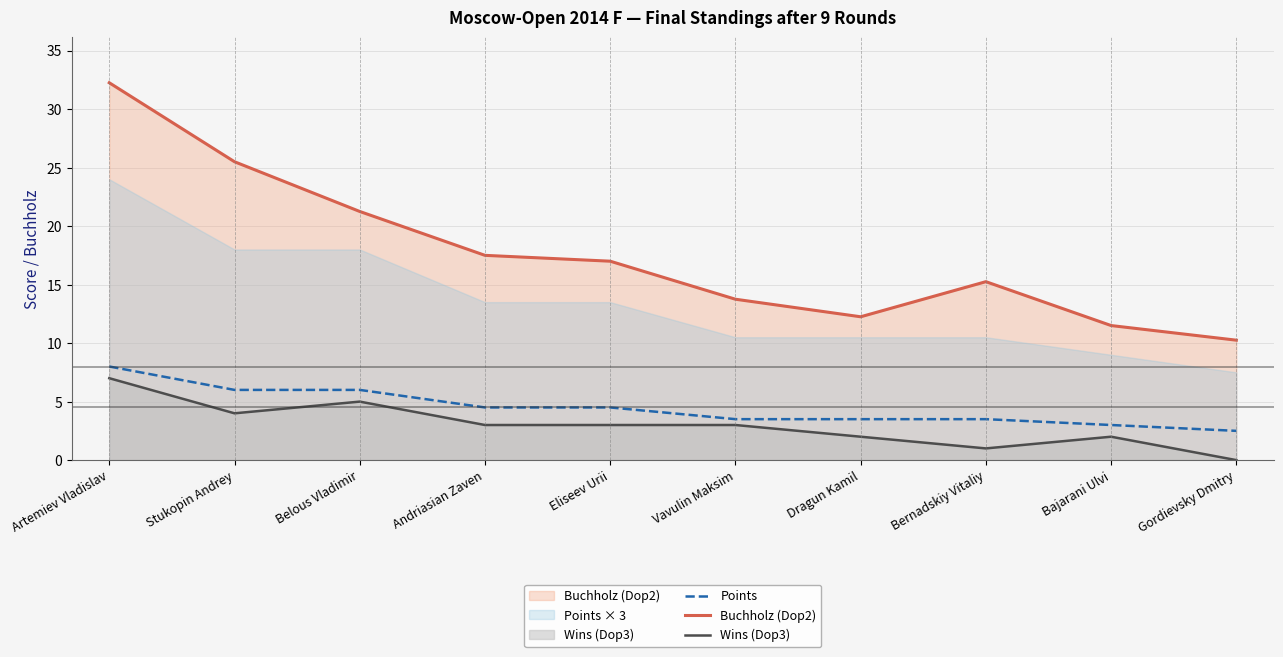

What value does the Wins (Dop3) series have at Belous Vladimir?

5.0